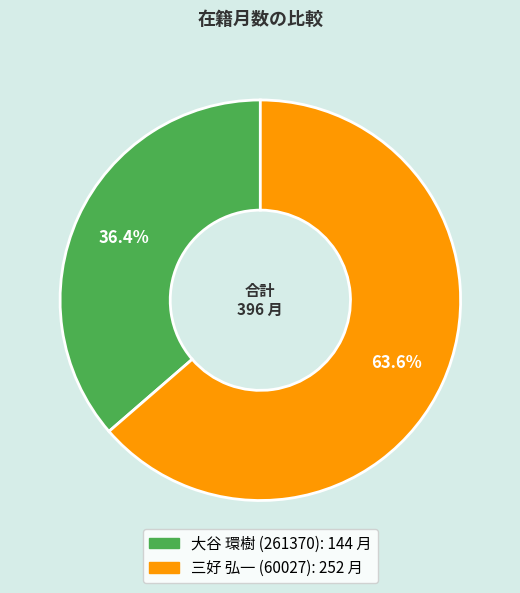

What is the largest slice in the pie chart?

三好 弘一 (60027)